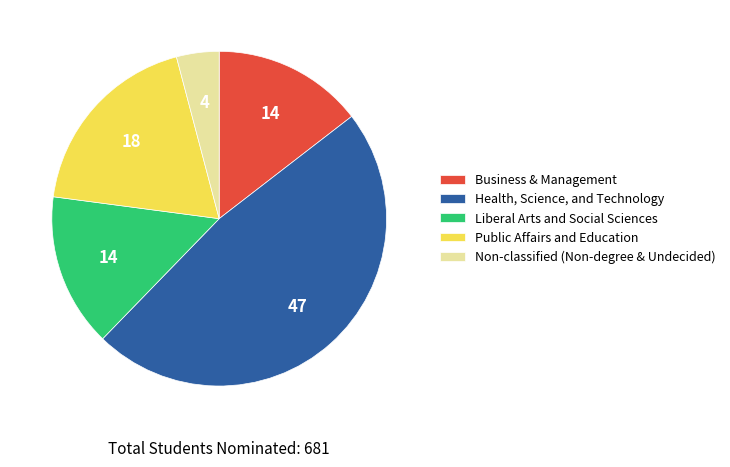

Which has a higher value, Public Affairs and Education or Business & Management?

Public Affairs and Education